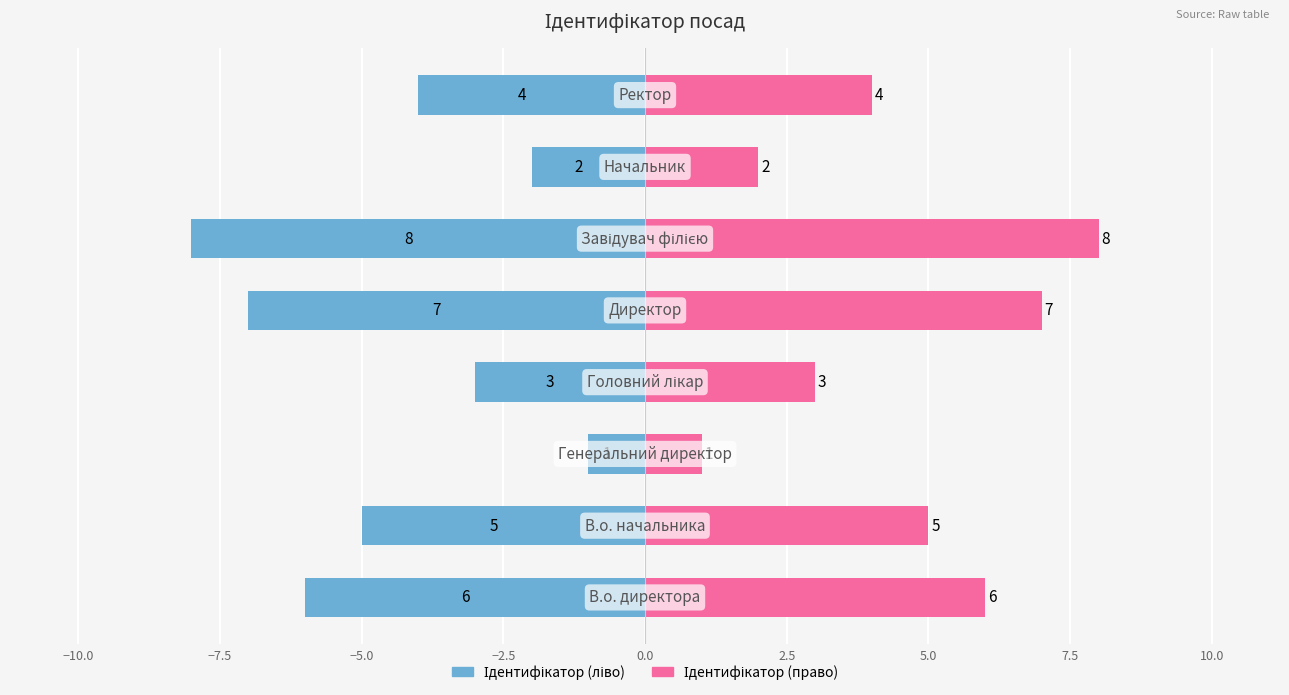

Does the chart contain any negative values?

Yes